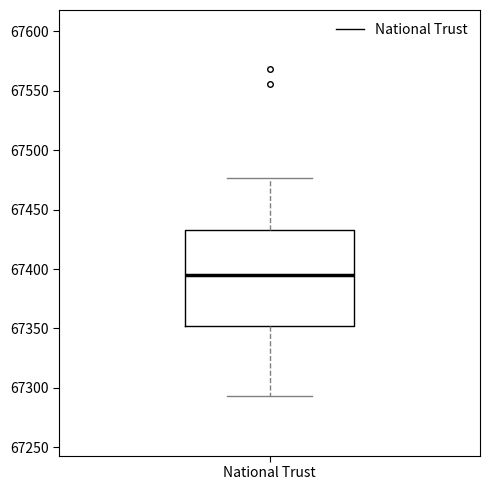

Transcribe this box plot: give where the median line is, the range the box spans, and where the two whiskers end, as read against the y-axis. The values are not printed on the chart, so give them approximately, as read against the axis.

median 67395, box 67350 to 67435, whiskers 67295 to 67475